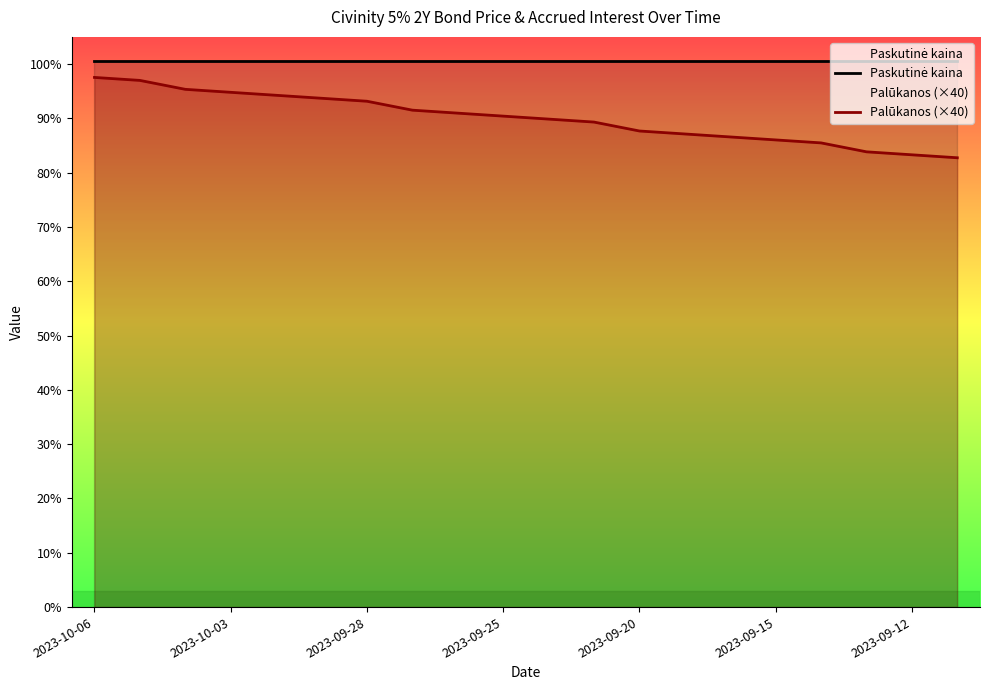

Which series has the largest total across all categories?

Paskutinė kaina